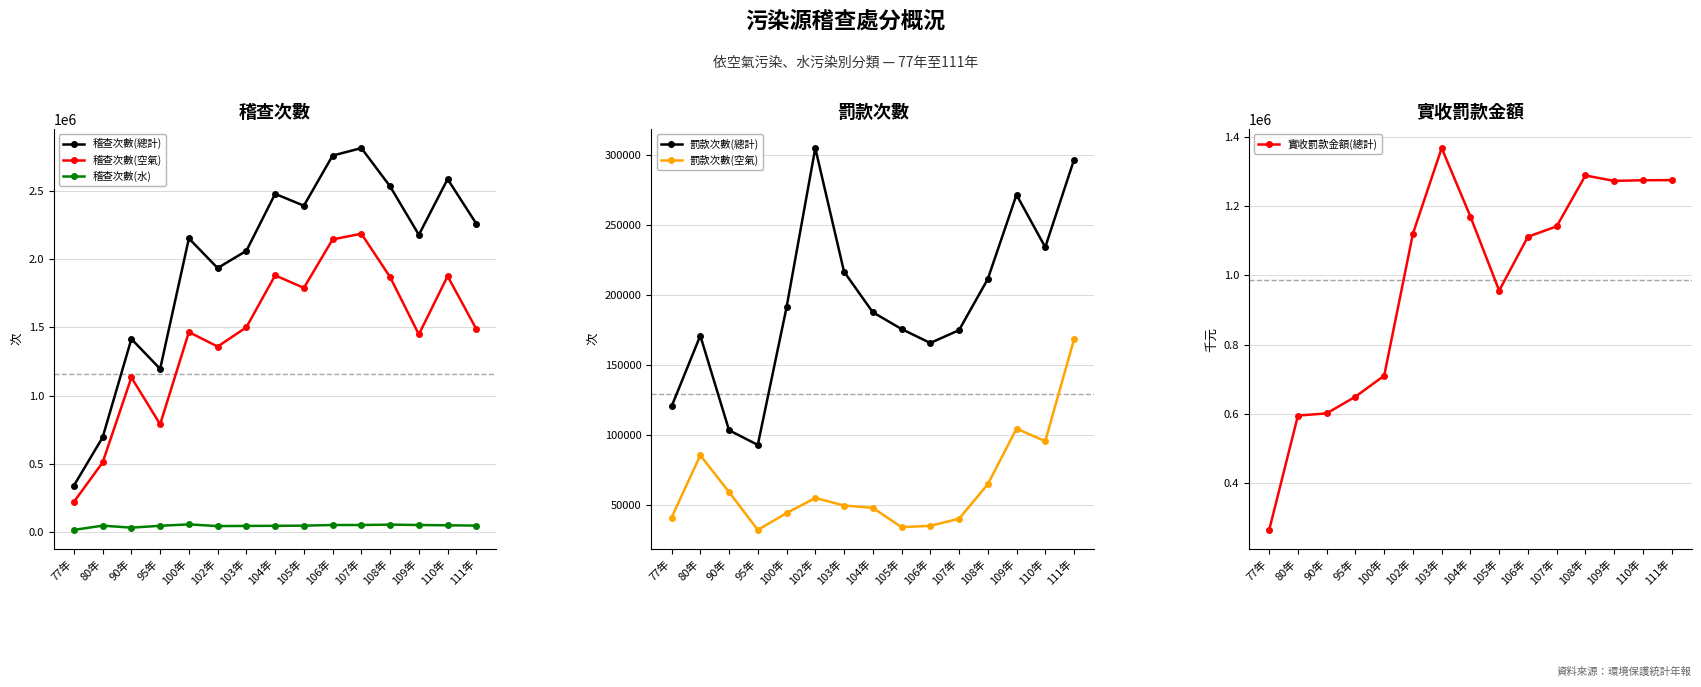

Reading left to right, list all the values displayed in this chart.

稽查次數(總計): 338377.0	692564.0	1415512.0	1195530.0	2154295.0	1936416.0	2063137.0	2481606.0	2394667.0	2762816.0	2817897.0	2536337.0	2180559.0	2590049.0	2261587.0
稽查次數(空氣): 218318.0	508307.0	1132586.0	788489.0	1466250.0	1359473.0	1501340.0	1882816.0	1790931.0	2147047.0	2188713.0	1870124.0	1448867.0	1876826.0	1487616.0
稽查次數(水): 12541.0	43861.0	29000.0	42893.0	53190.0	40583.0	41858.0	42589.0	43909.0	48597.0	48521.0	51351.0	48633.0	46547.0	44165.0
罰款次數(總計): 120302.0	170892.0	103303.0	92812.0	191073.0	304938.0	216625.0	187633.0	175645.0	165671.0	174811.0	211347.0	271593.0	234122.0	296582.0
罰款次數(空氣): 40905.0	85389.0	59143.0	32084.0	44074.0	54915.0	49520.0	47867.0	34049.0	35030.0	40053.0	64686.0	104423.0	95483.0	168238.0
實收罰款金額(總計): 265659.0	595368.0	601726.7	649971.3	710398.3	1120080.9	1366804.0	1169345.0	955838.0	1111148.0	1141029.0	1287785.0	1272189.2	1274048.7	1274453.0